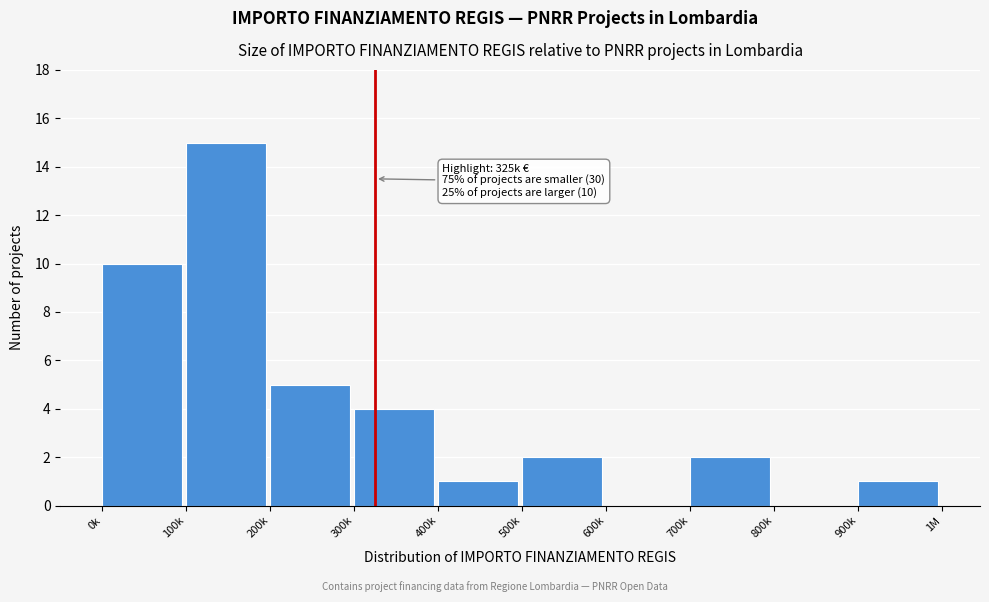

Reading left to right, what are all the values shown in this chart?

0k=10	100k=15	200k=5	300k=4	400k=1	500k=2	600k=0	700k=2	800k=0	900k=1